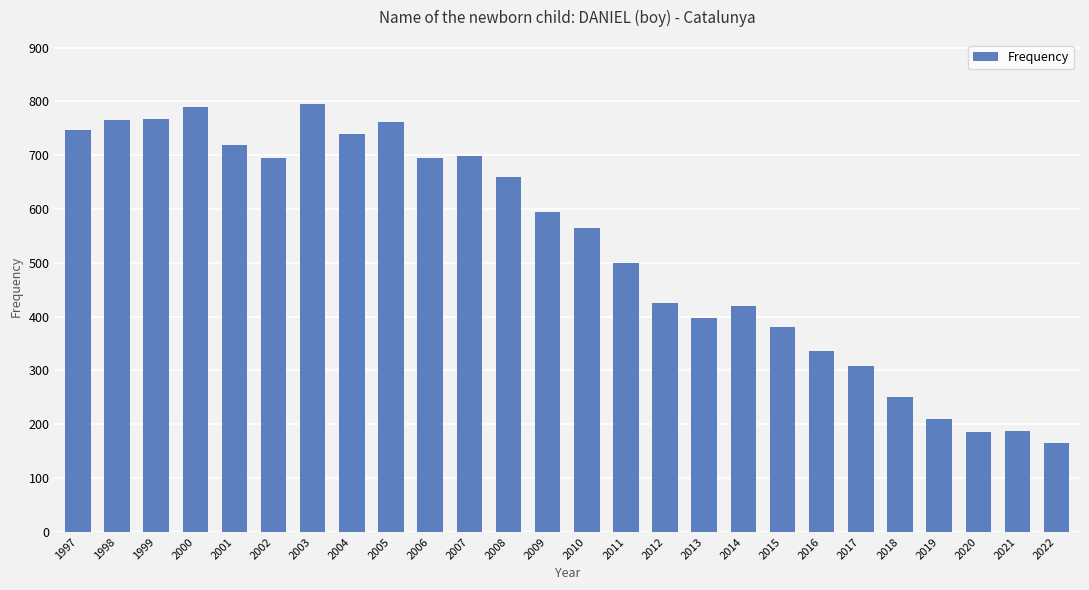

What is the value of the 11th bar from the left?

698